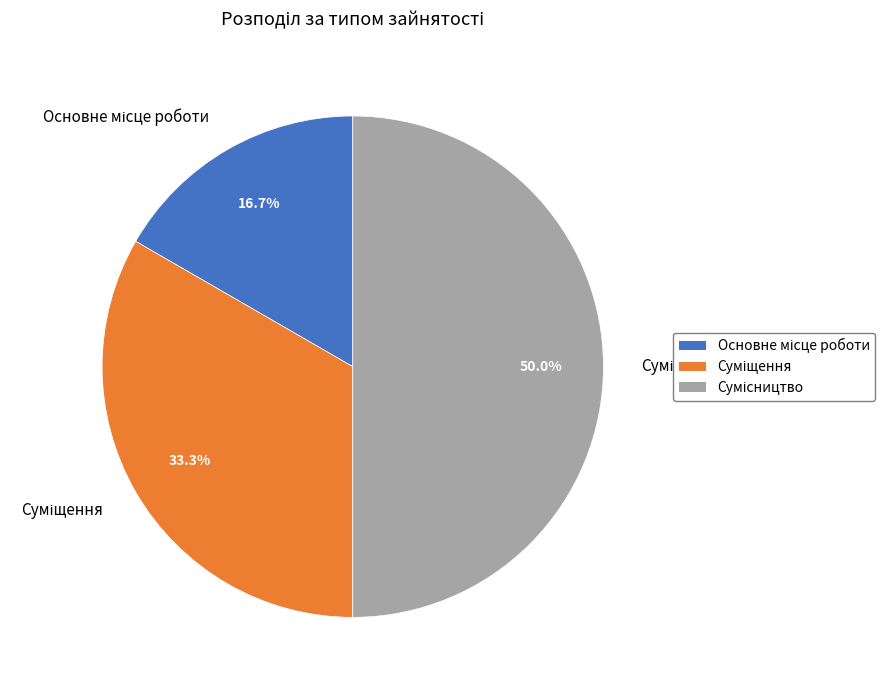

What is the smallest slice in the pie chart?

Основне місце роботи